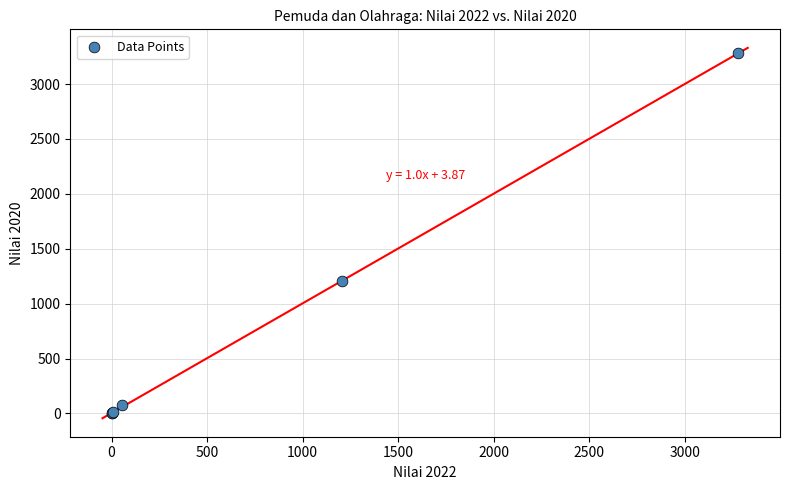

What Y value in the scatter plot is closest to 1641?

1207